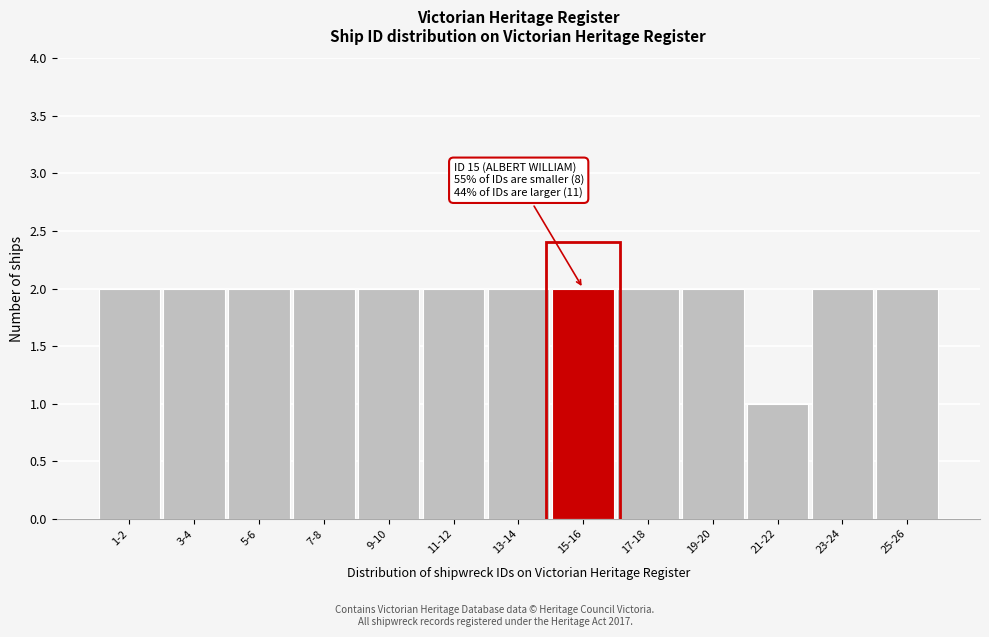

Reading left to right, extract all data points from this chart.

2	2	2	2	2	2	2	2	2	2	1	2	2